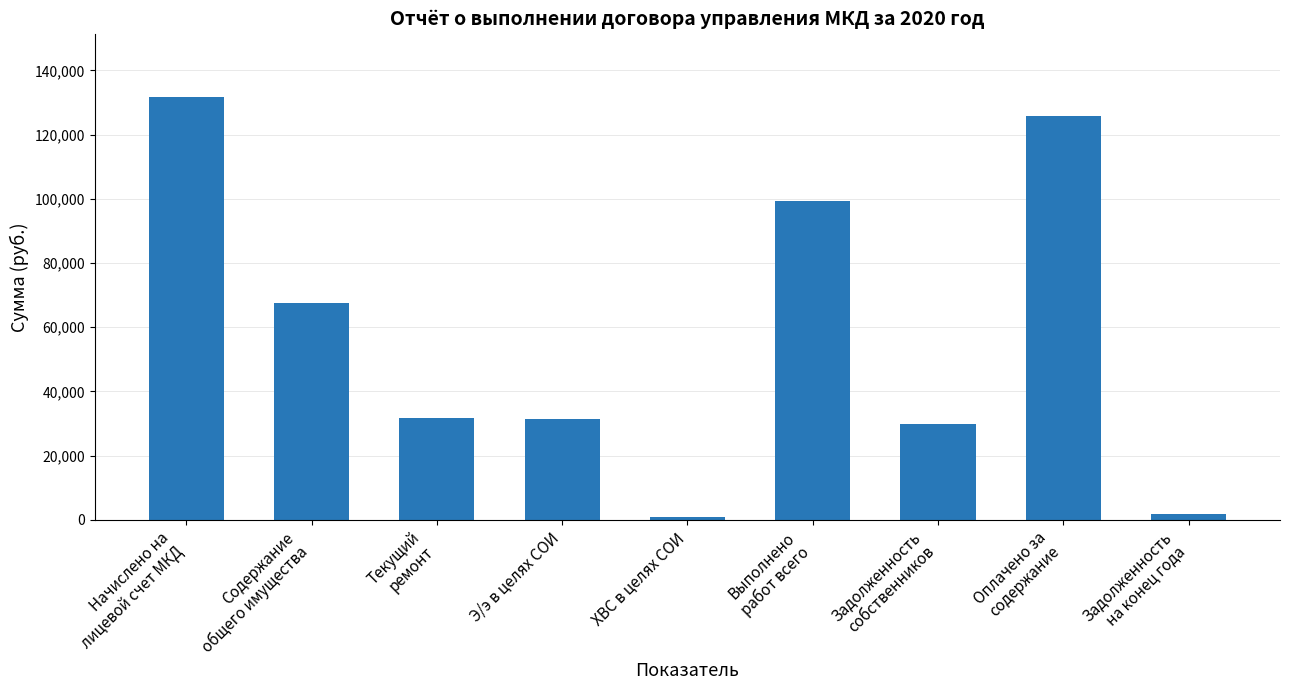

Is it true that the value at Э/э в целях СОИ is 31407.8?

True